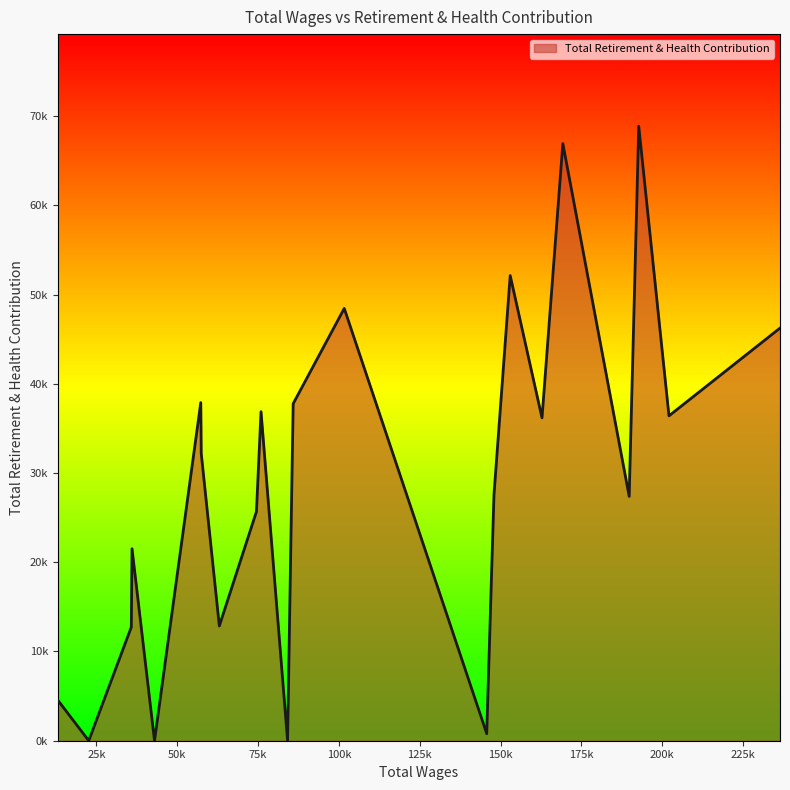

How many values exceed 32197?

10